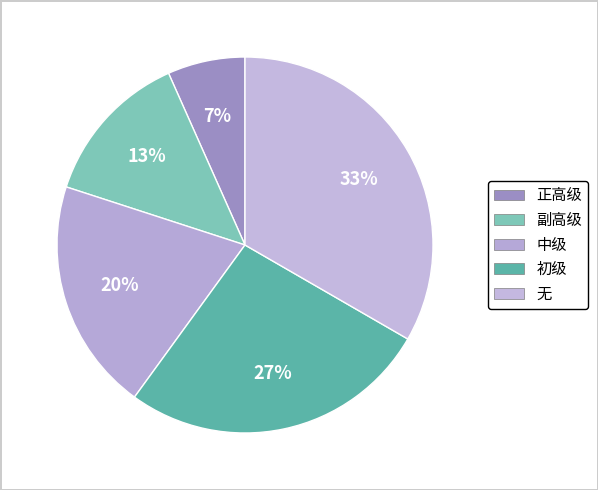

Is it true that 初级 is 16% of the pie?

False